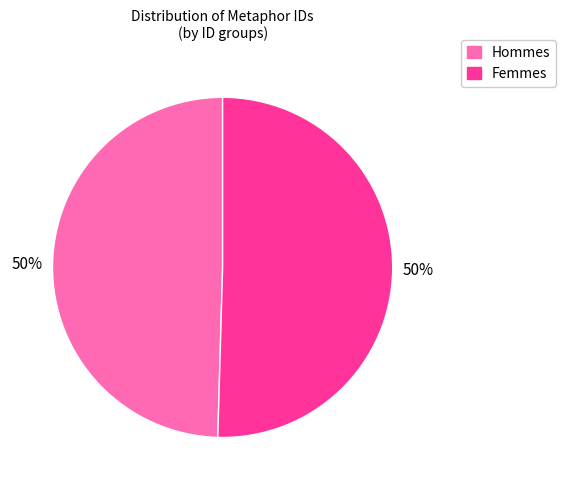

How many segments does this pie chart have?

2